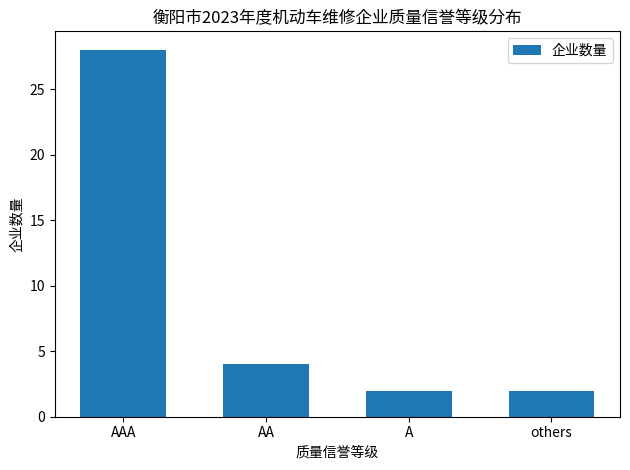

What is the label of the 4th bar from the right?

AAA